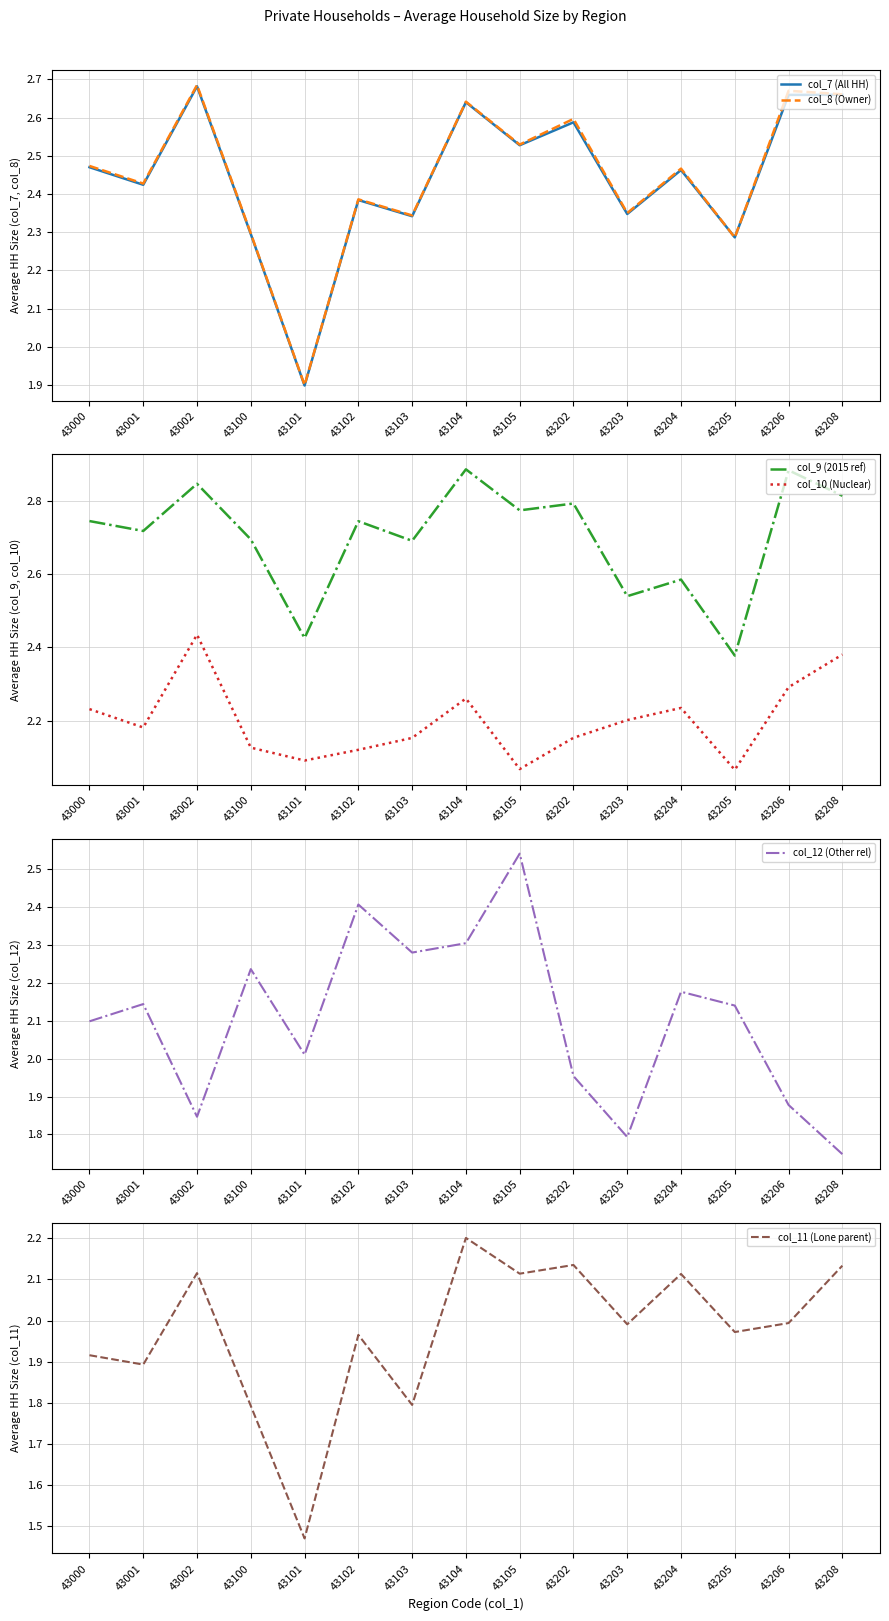

How many interior local valleys does the col_10 (Nuclear) series have?

4